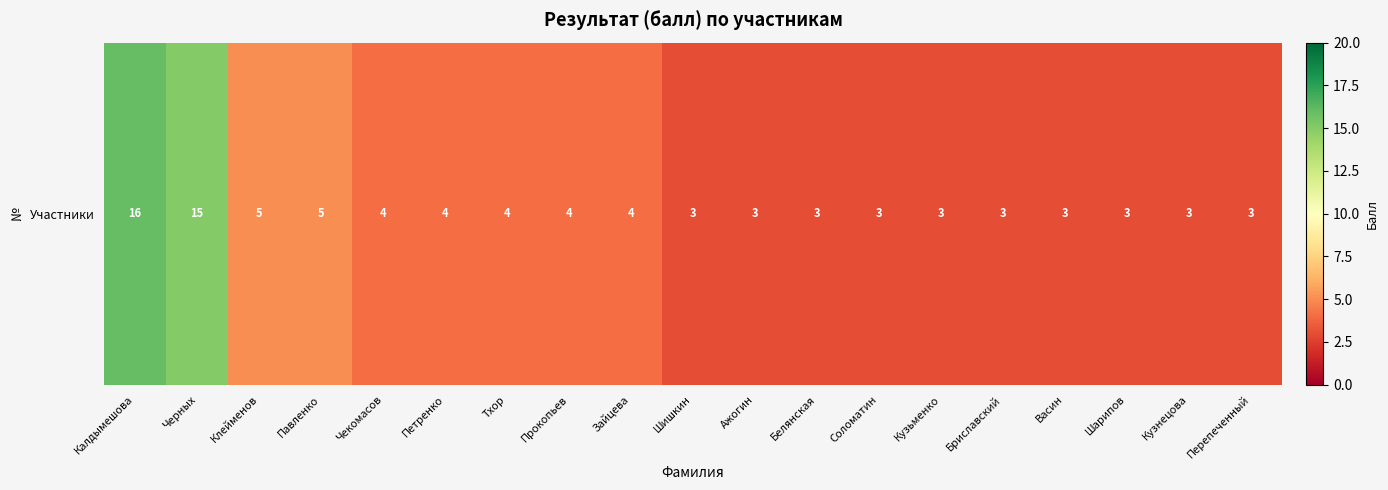

What is the minimum value shown in the chart?

3